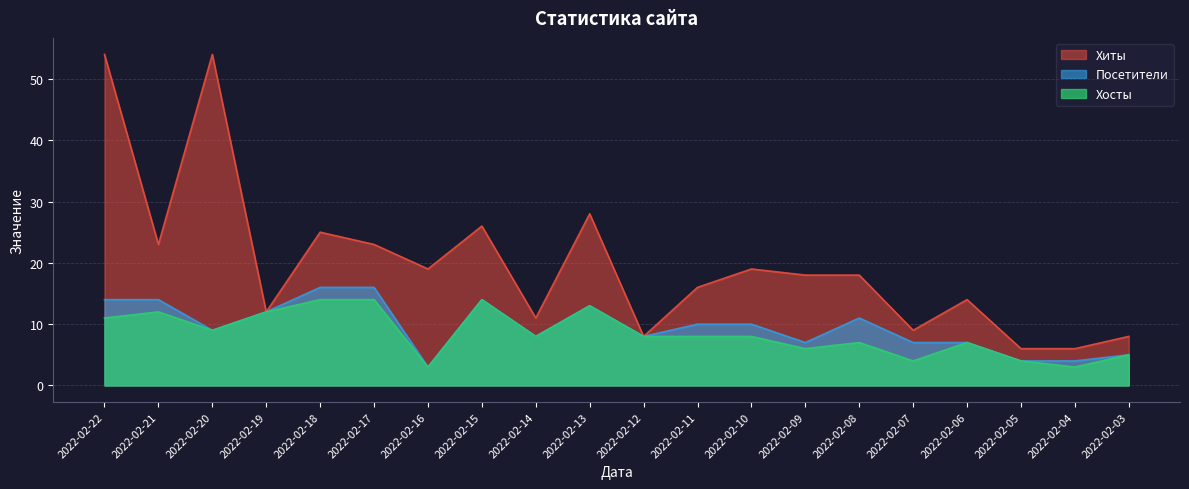

What is the approximate value of Хосты at 2022-02-08, to the nearest 10?

10